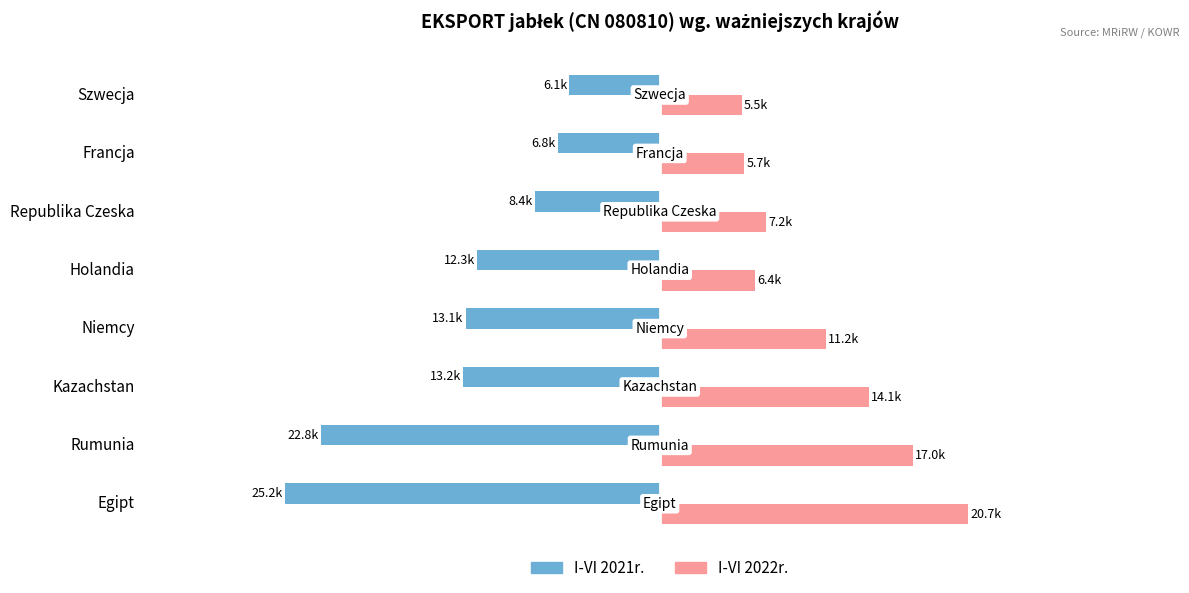

What are all the series names shown in the legend?

I-VI 2021r., I-VI 2022r.